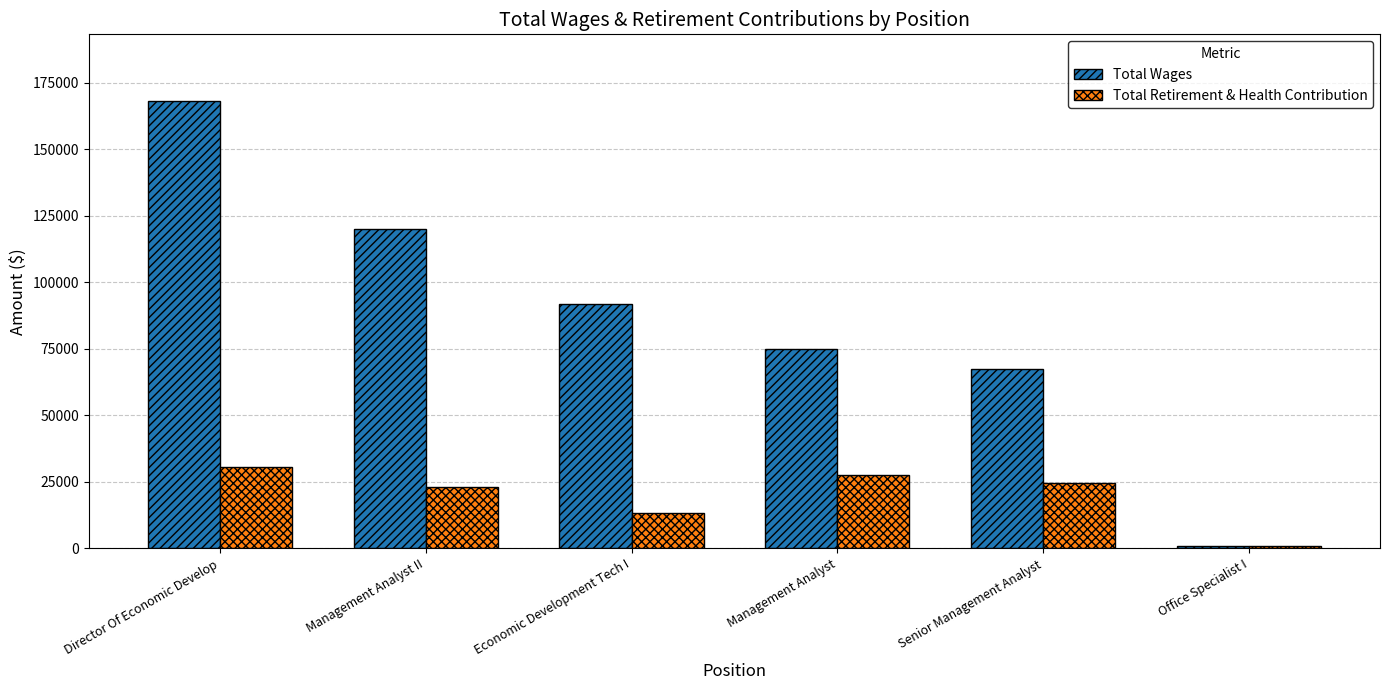

The value of Total Retirement & Health Contribution at Office Specialist I is 908. True or false?

True